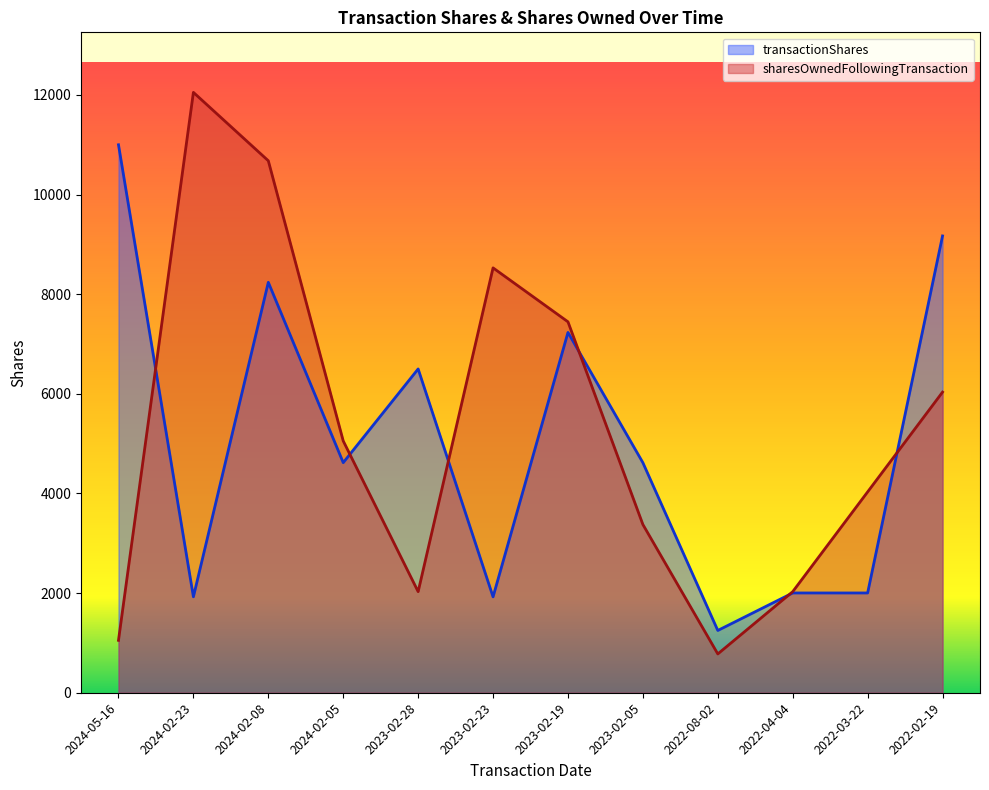

What is the difference between the highest and lowest values at 2024-02-05?

436